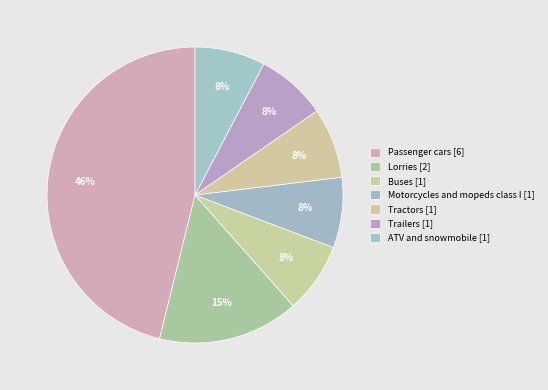

How many slices are in this pie chart?

7